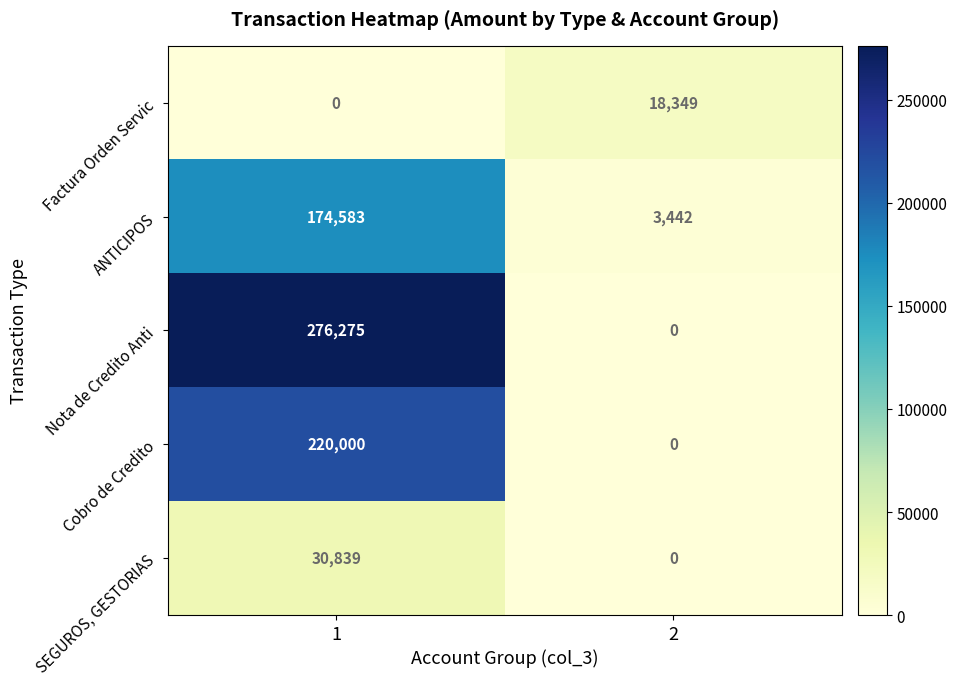

At how many categories does at least one series exceed 192936?

1